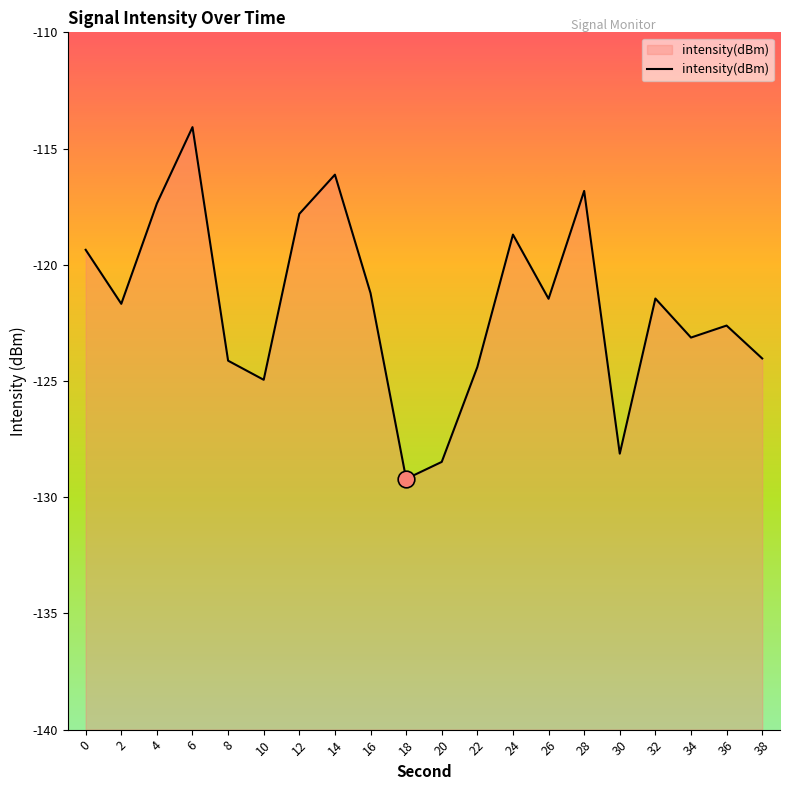

What is the difference between the second highest and minimum values?

13.1